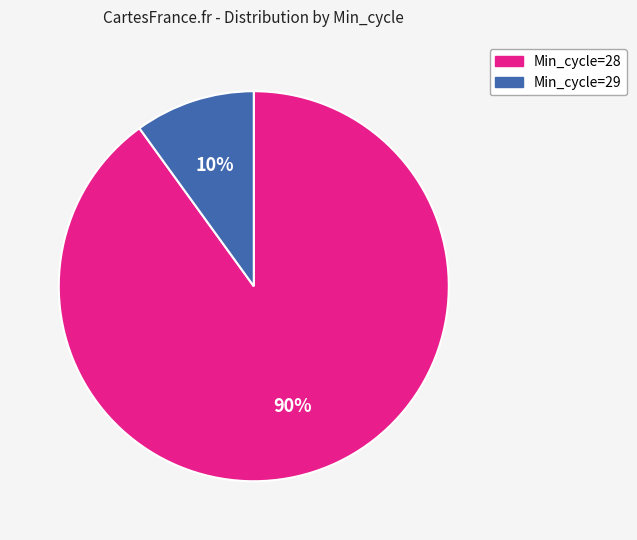

Is the sum of Min_cycle=28 and Min_cycle=29 greater than half?

Yes